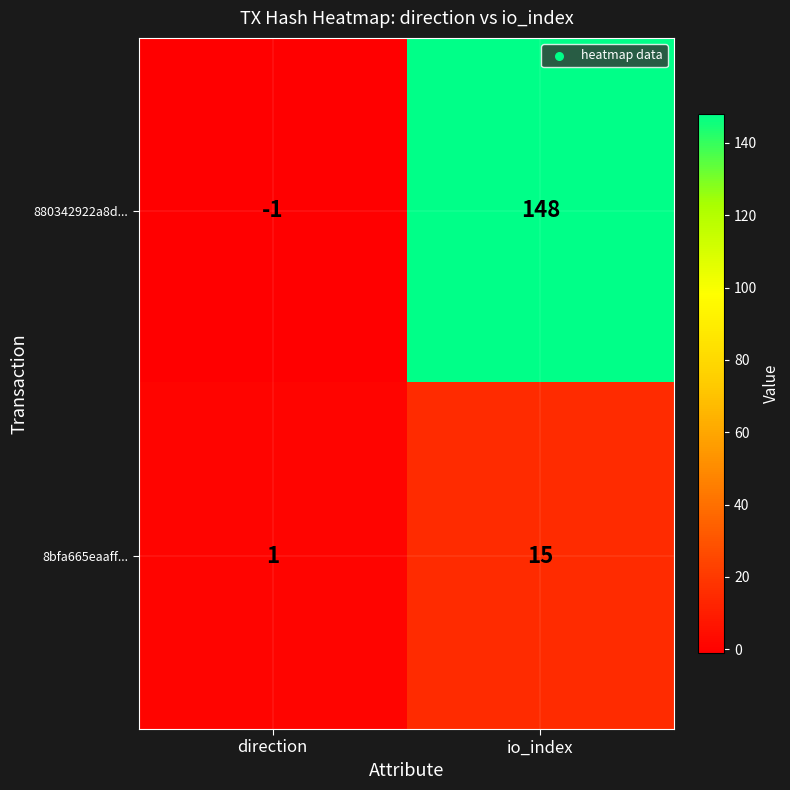

Reading right to left, extract all data points from this chart.

880342922a8d...: io_index=148	direction=-1
8bfa665eaaff...: io_index=15	direction=1